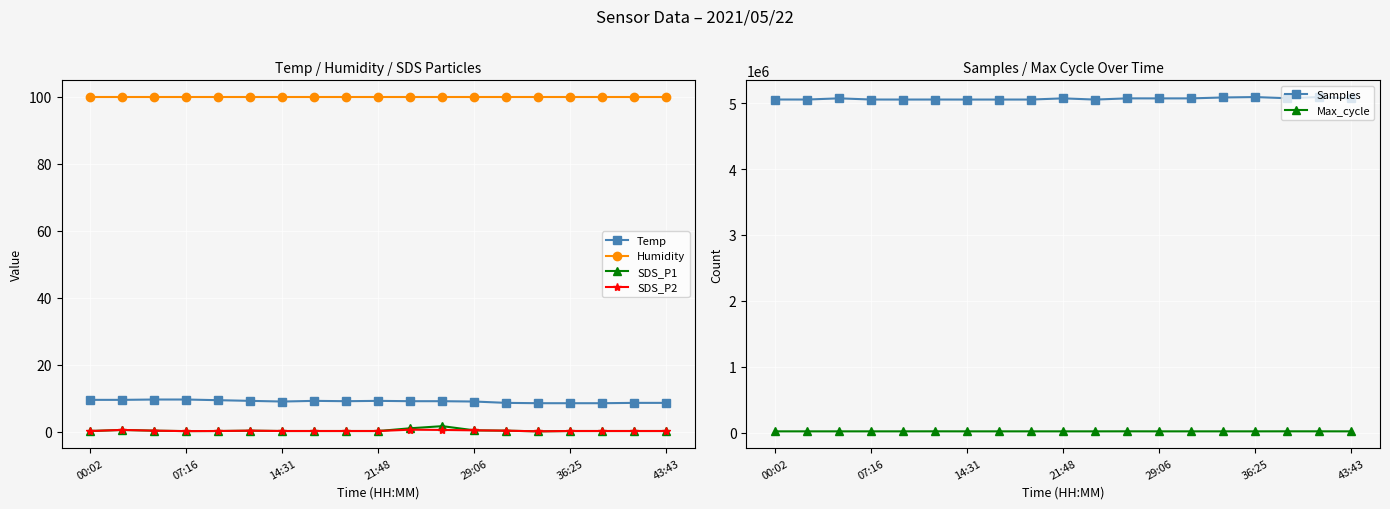

Does the chart display data point markers on the line(s)?

Yes